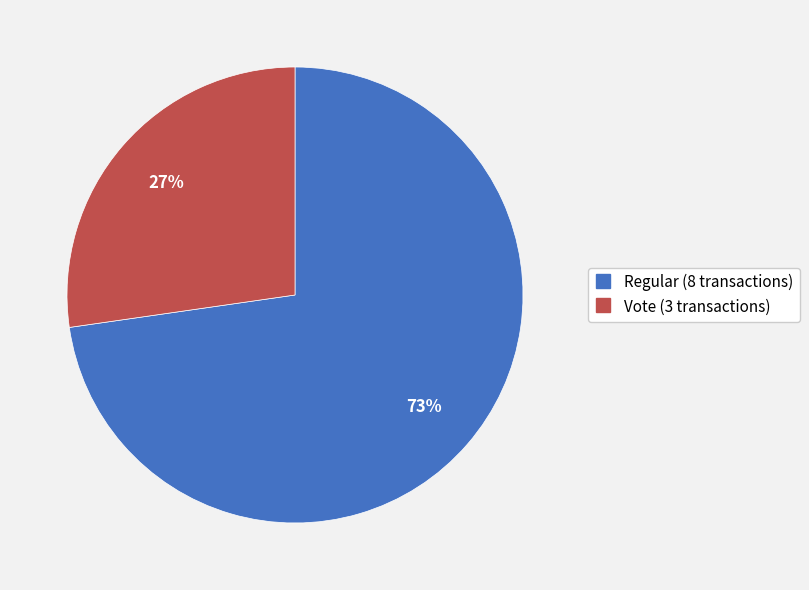

To the nearest percent, what is the average slice percentage?

50%